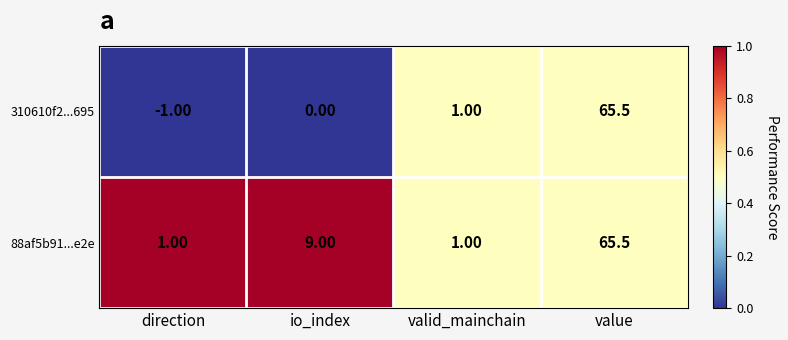

Which series has the largest total across all categories?

88af5b91...e2e